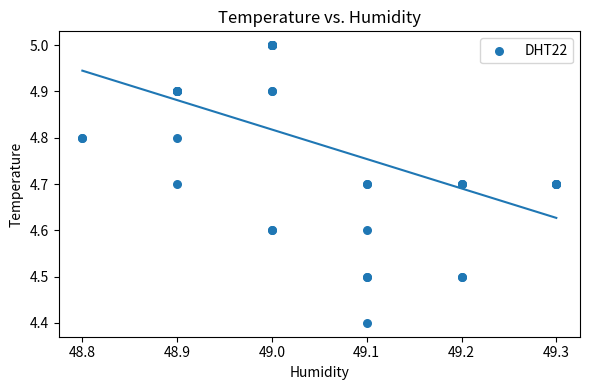

What Y value in the scatter plot is closest to 4?

4.4